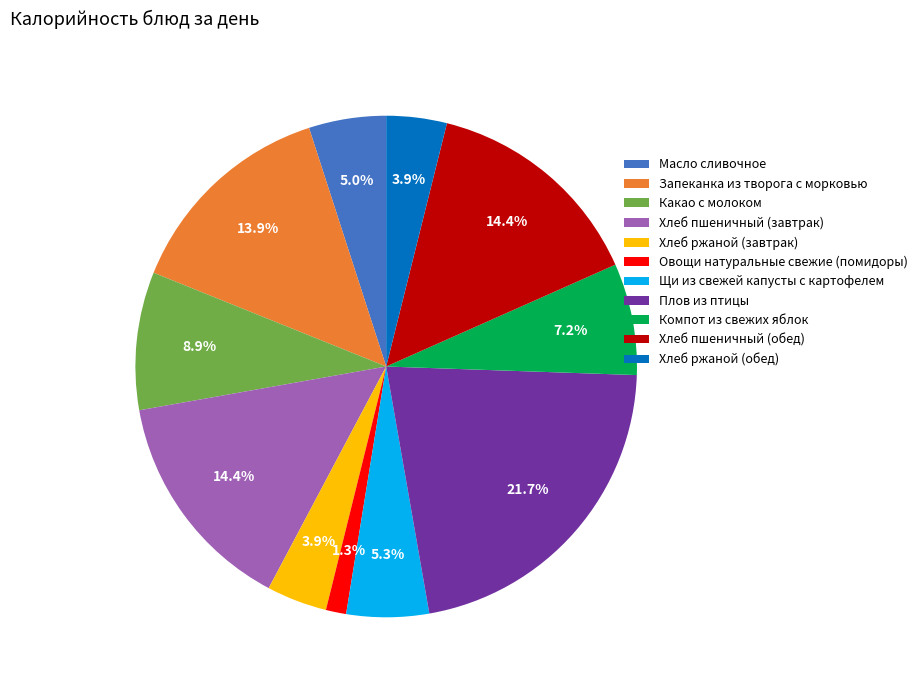

To the nearest percent, what is the combined percentage of Щи из свежей капусты с картофелем and Овощи натуральные свежие (помидоры)?

7%